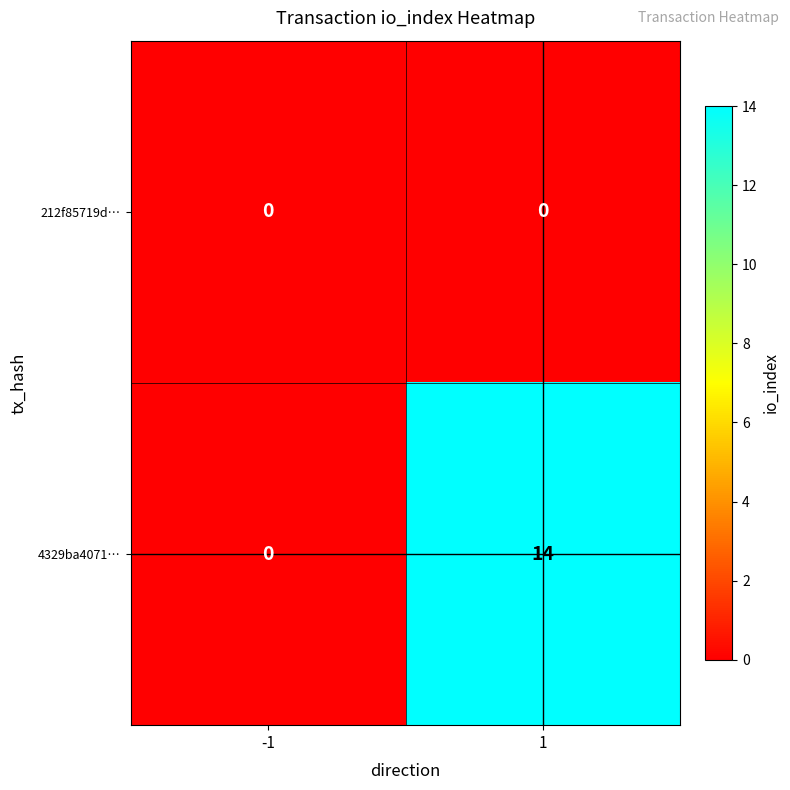

Which series has the largest range (max minus min)?

4329ba4071…